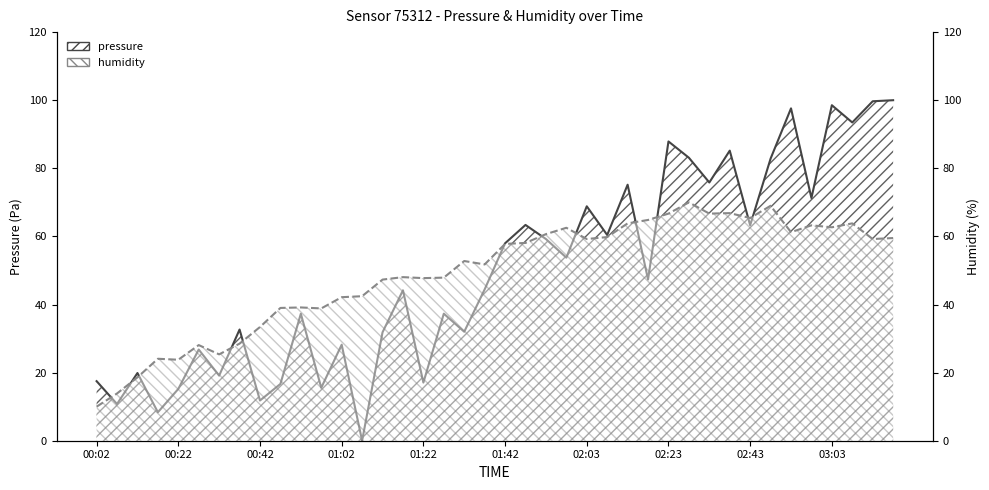

What is the sum of the humidity values at 02:33 and 01:27?

114.6